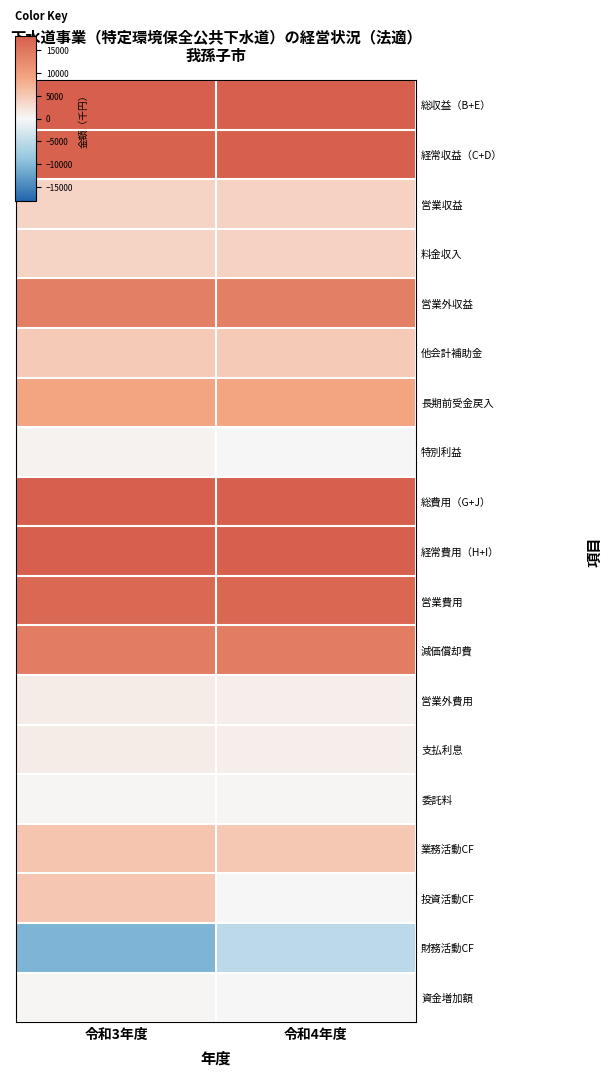

What is the spread (max minus min) of values at 令和4年度?

23184